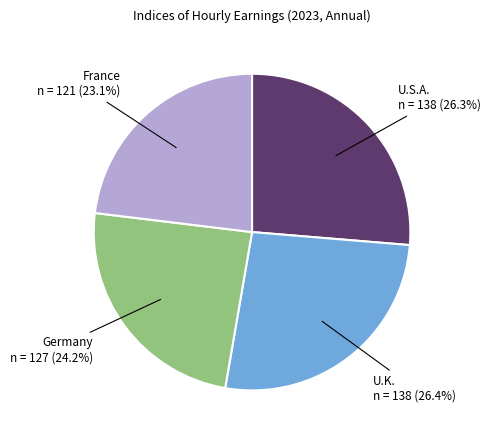

Count the number of slices in the pie.

4